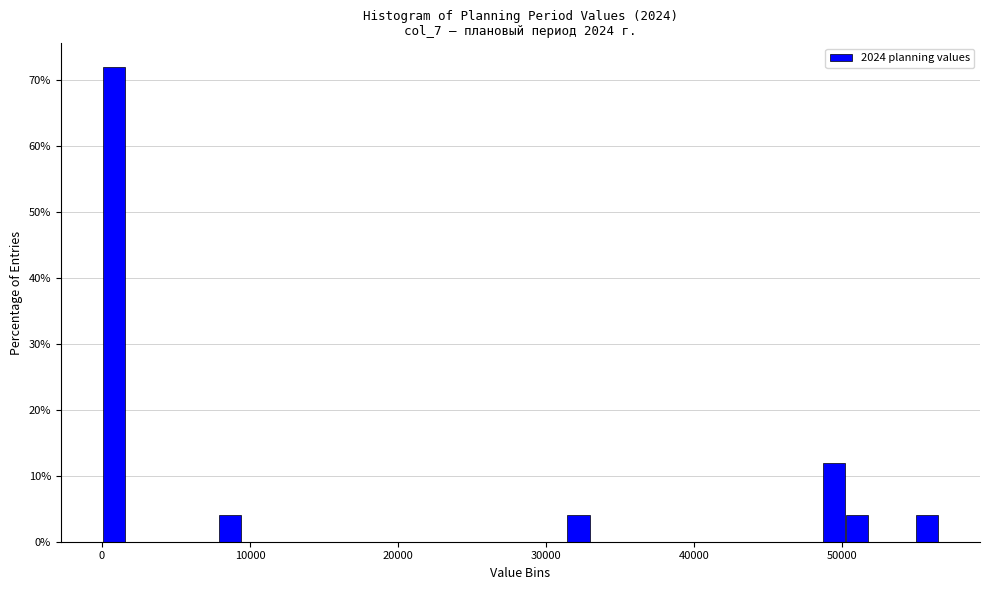

Read against the x-axis, roughly where is the centre of the tallest bar?

1000